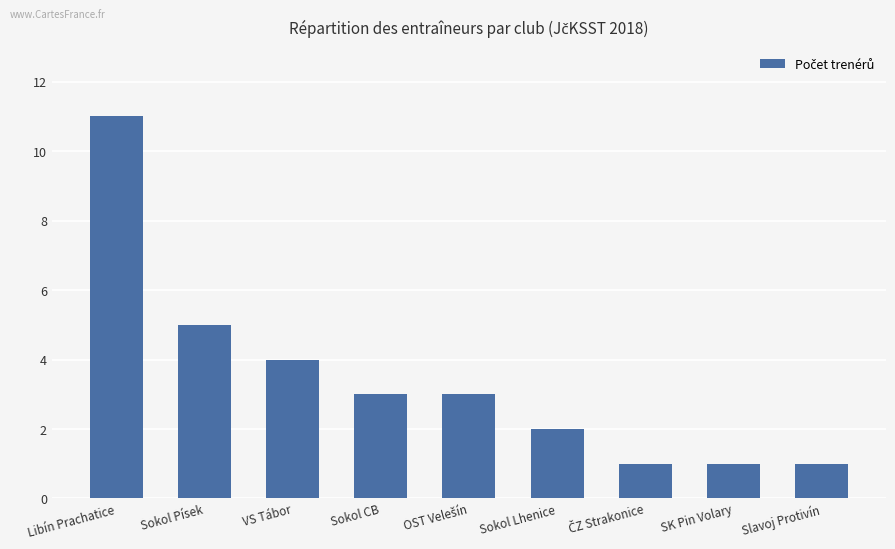

Reading left to right, what are all the values shown in this chart?

11	5	4	3	3	2	1	1	1